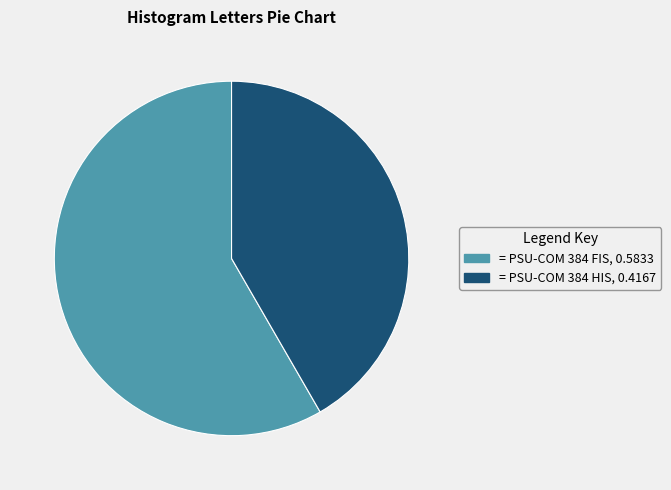

What is the ratio of the value at = PSU-COM 384 FIS, 0.5833 to the value at = PSU-COM 384 HIS, 0.4167?

1.4